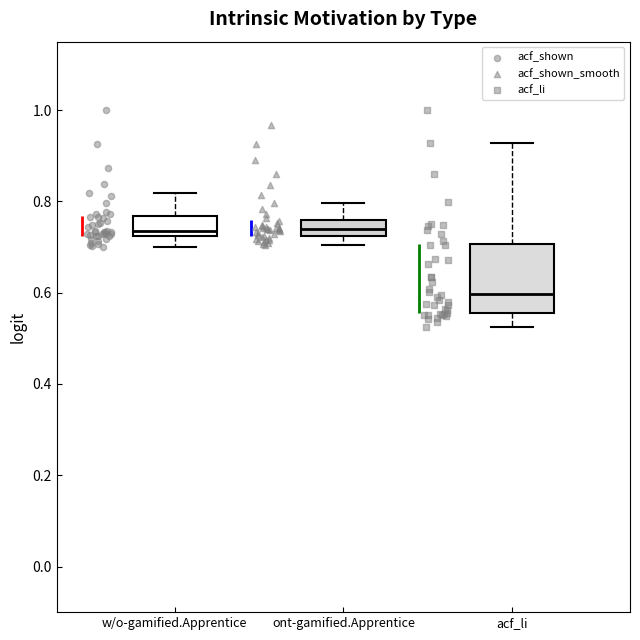

Where is the lower edge of the box for acf_li on the y-axis? The values are not printed on the chart, so give them approximately, as read against the axis.

0.56